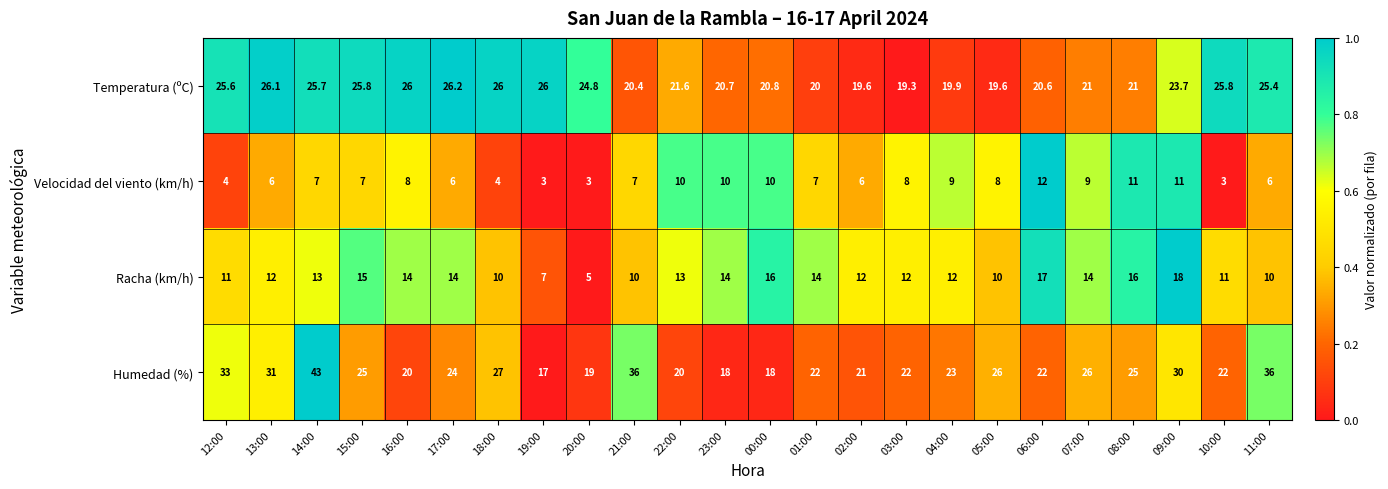

What is the total value across all series at 21:00?

73.4